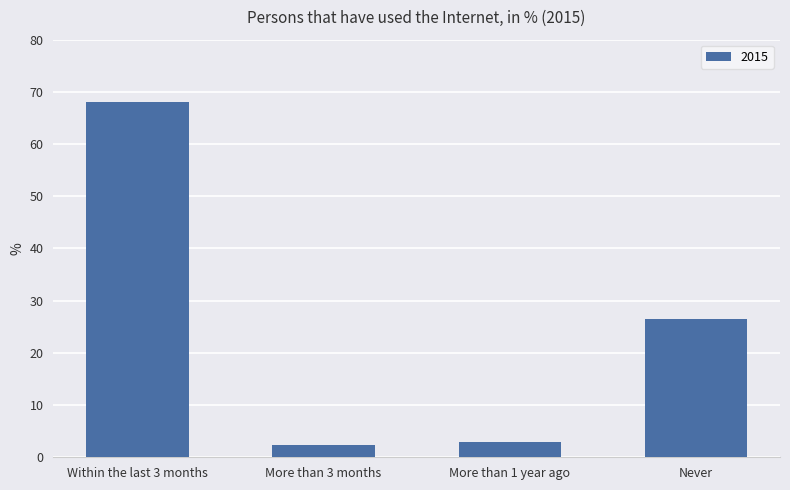

What is the value of the 3rd bar from the left?

3.0